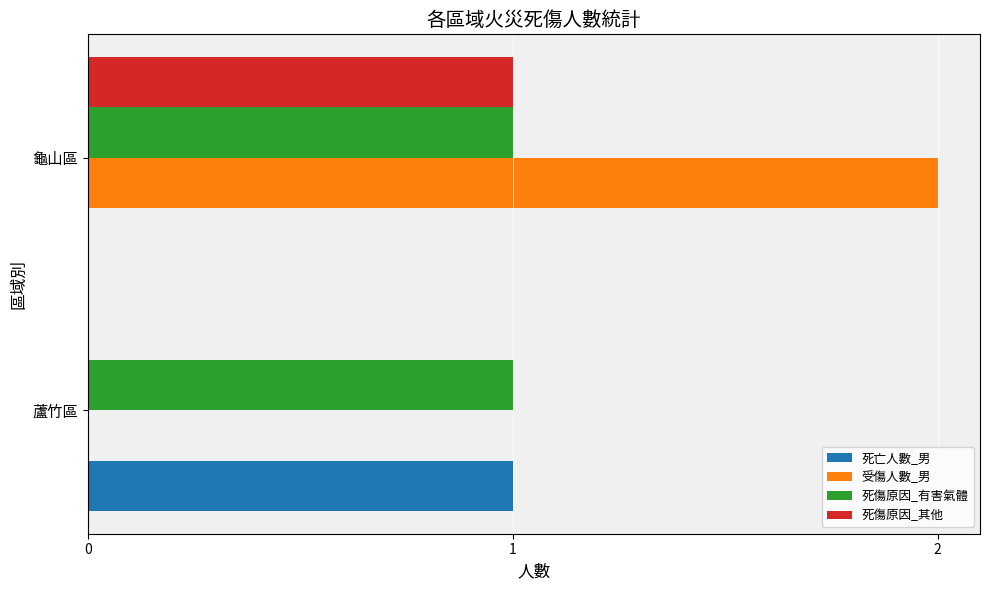

Which category has the highest value in the 死傷原因_其他 series?

龜山區